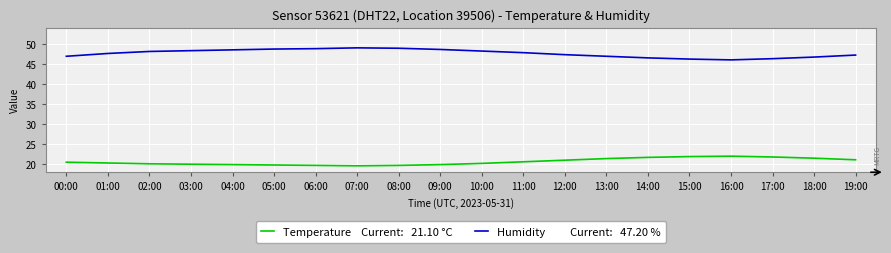

What is the total value across all series at 13:00?

68.3